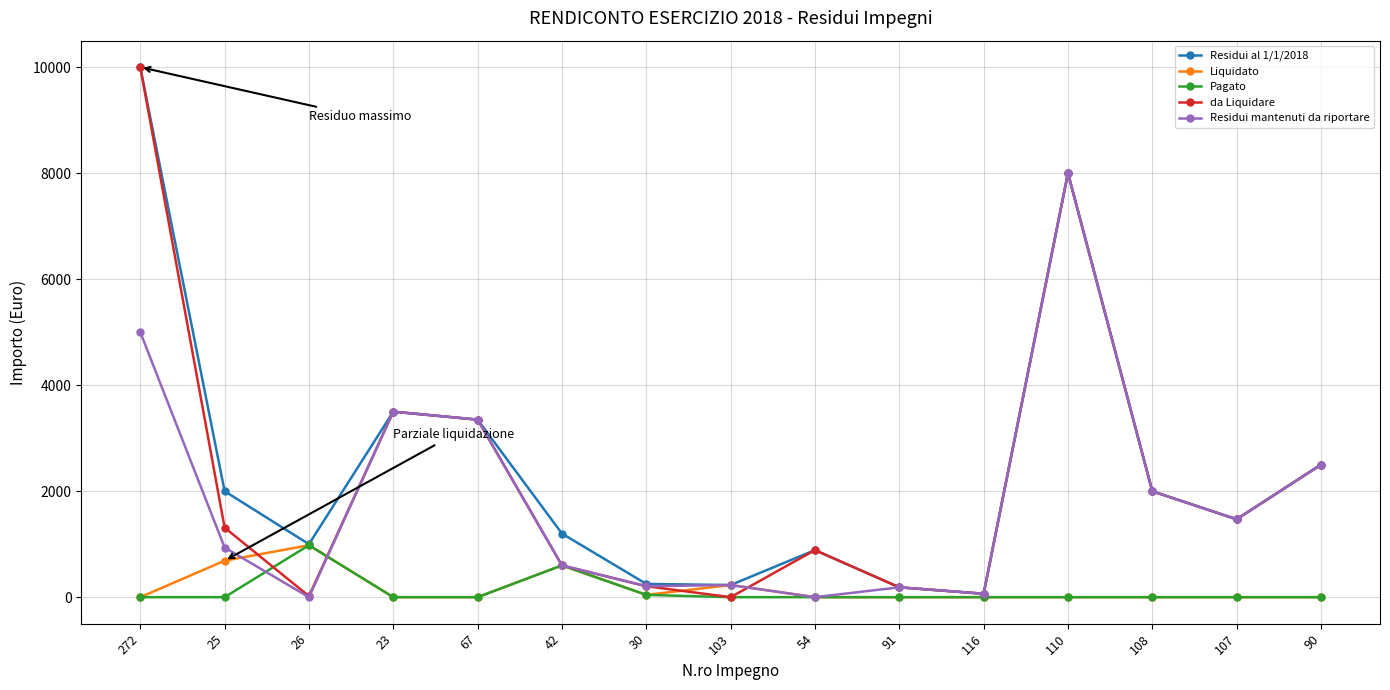

What is the value of the Liquidato point at the 8th from the left?

228.9